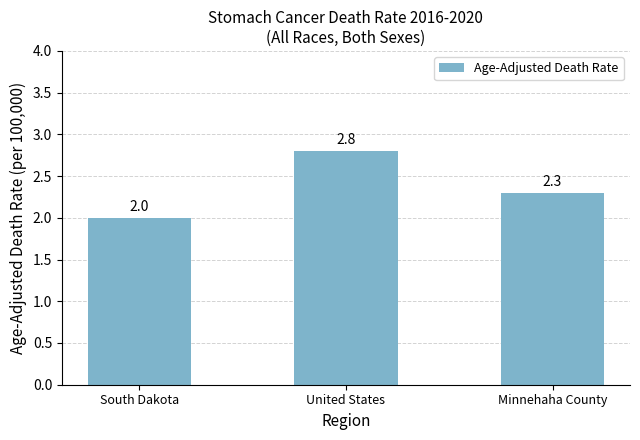

How many data points does each series have?

3